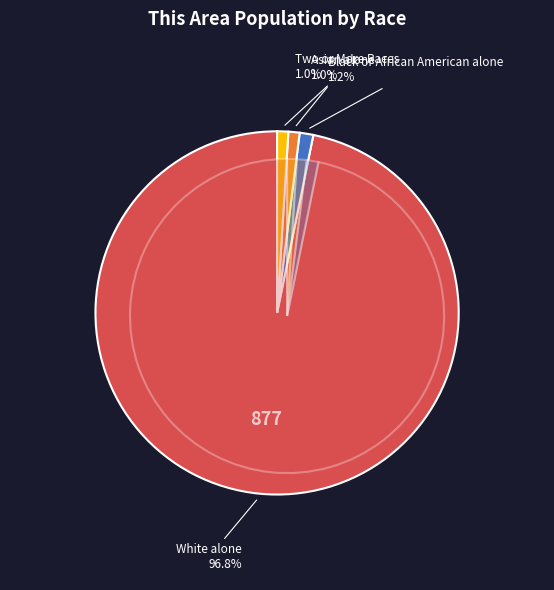

To the nearest percent, what is the combined percentage of Two or More Races and Black or African American alone?

2%